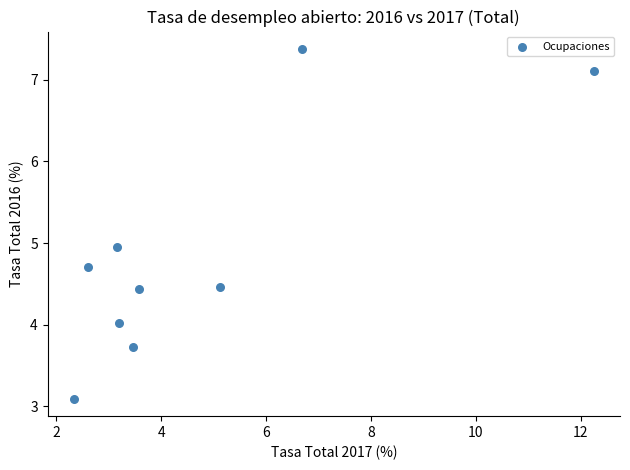

What is the average X value?

4.7